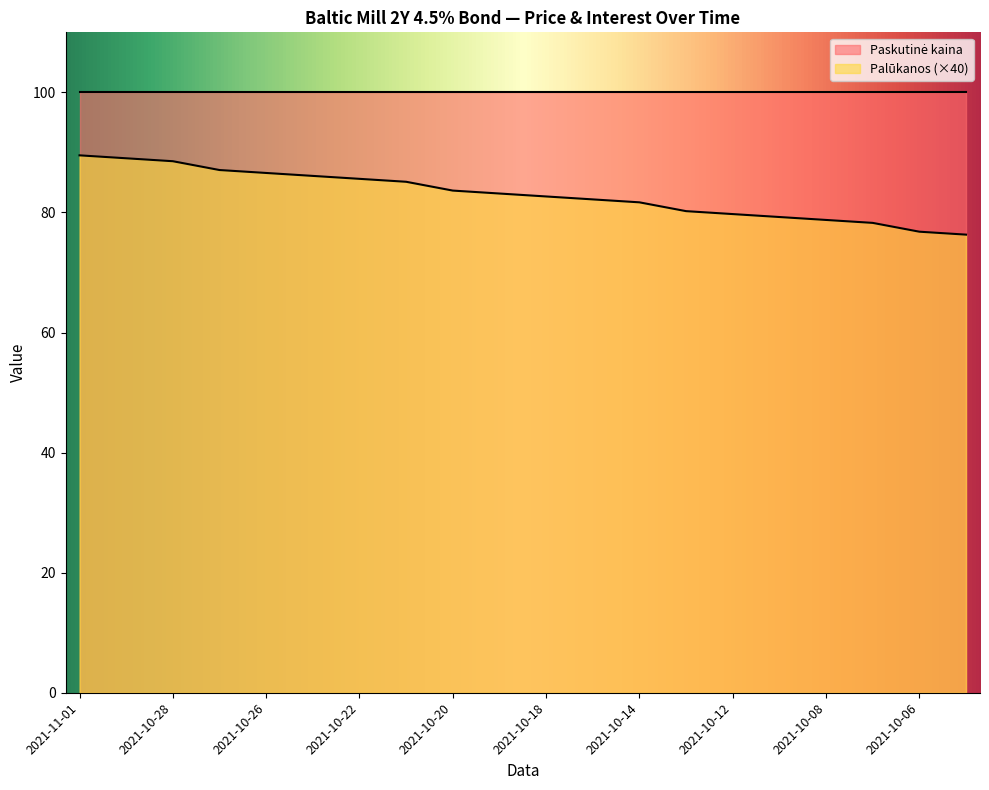

What is the greatest value displayed?

100.1